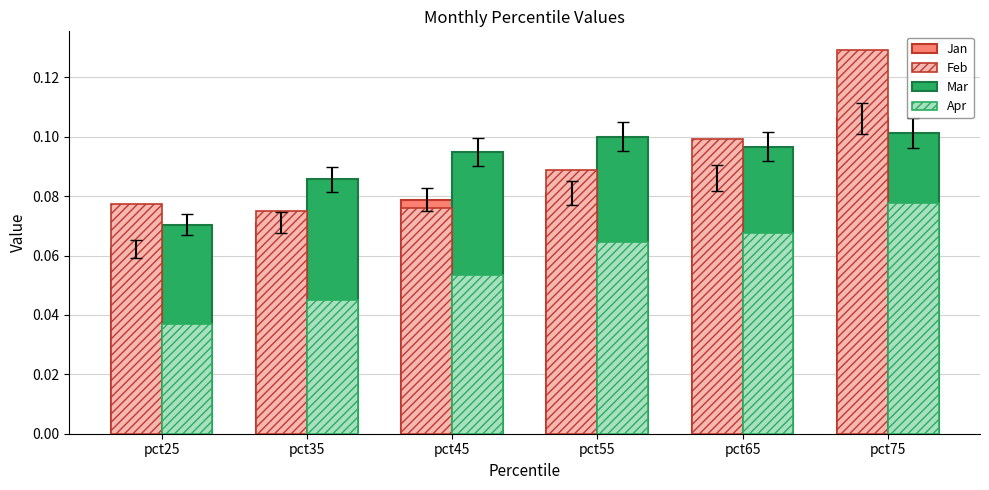

Which series has the widest spread of values?

Feb